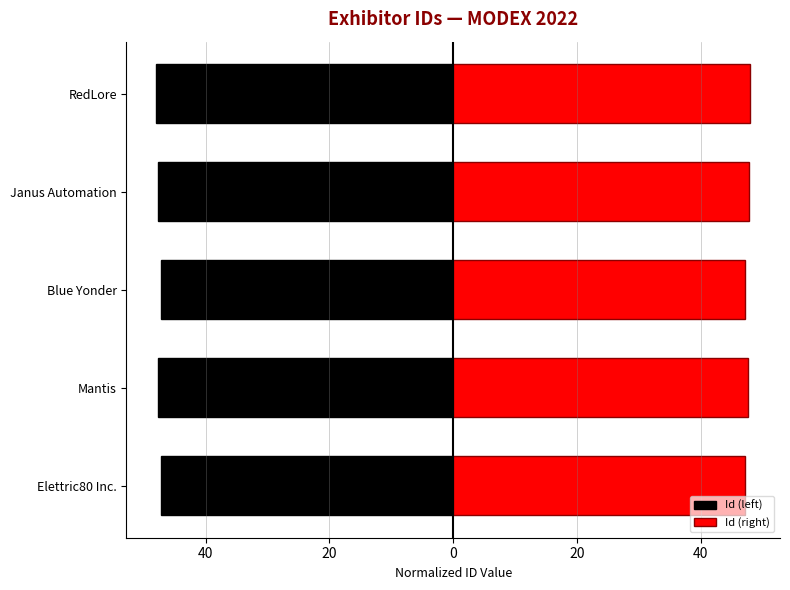

True or false: Id (left) has a value of -47.8 at Janus Automation.

True